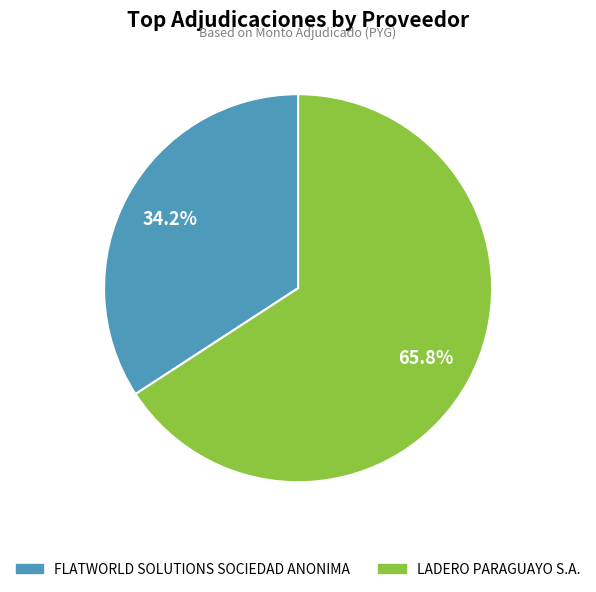

Does LADERO PARAGUAYO S.A. represent more than half of the total?

Yes